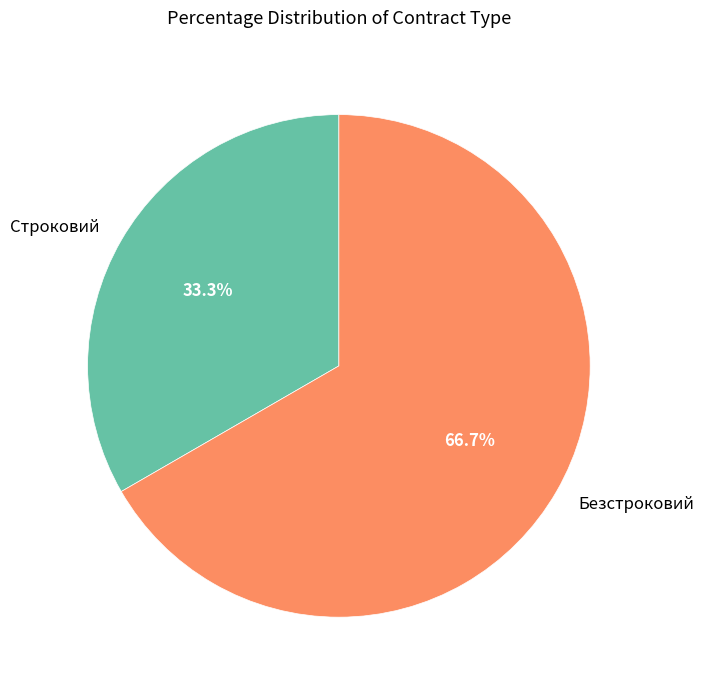

How much of the chart is everything except Безстроковий?

33.3%